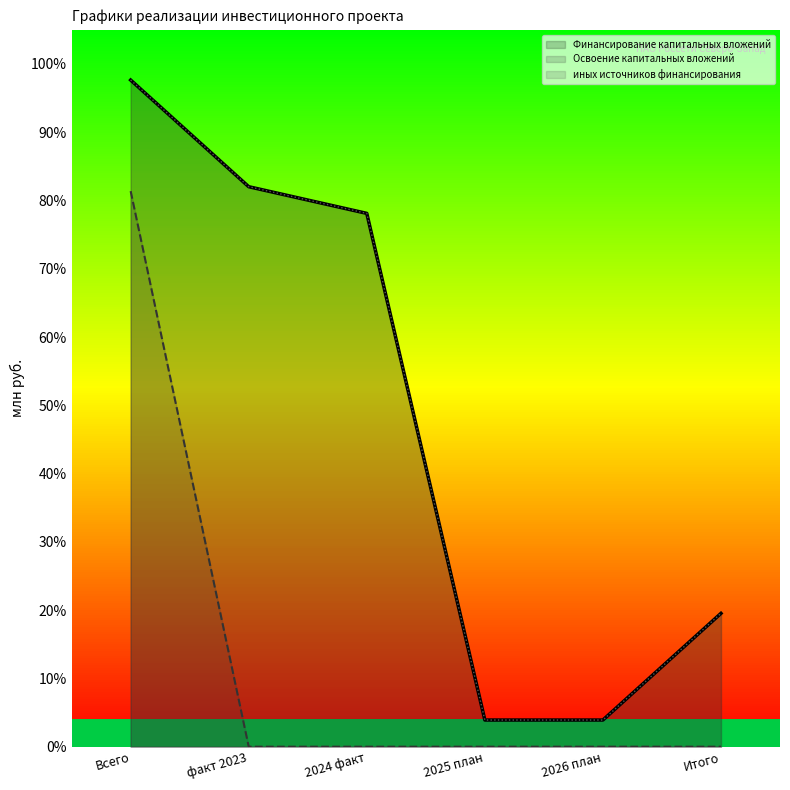

Is it true that Финансирование капитальных вложений equals 1.0 at 2024 факт?

False